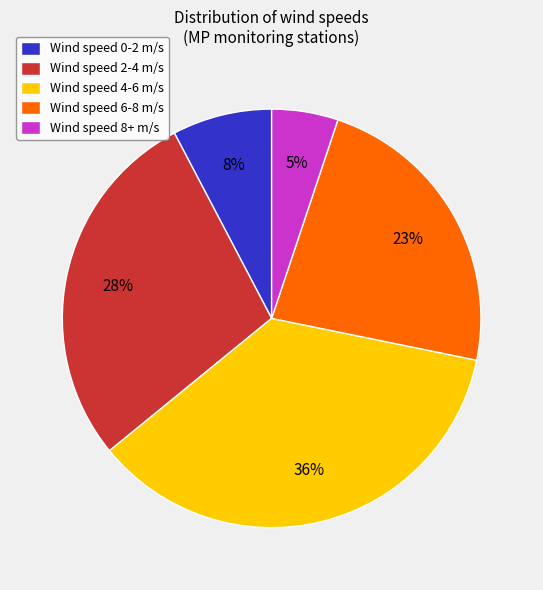

Is it true that Wind speed 2-4 m/s is 17% of the pie?

False